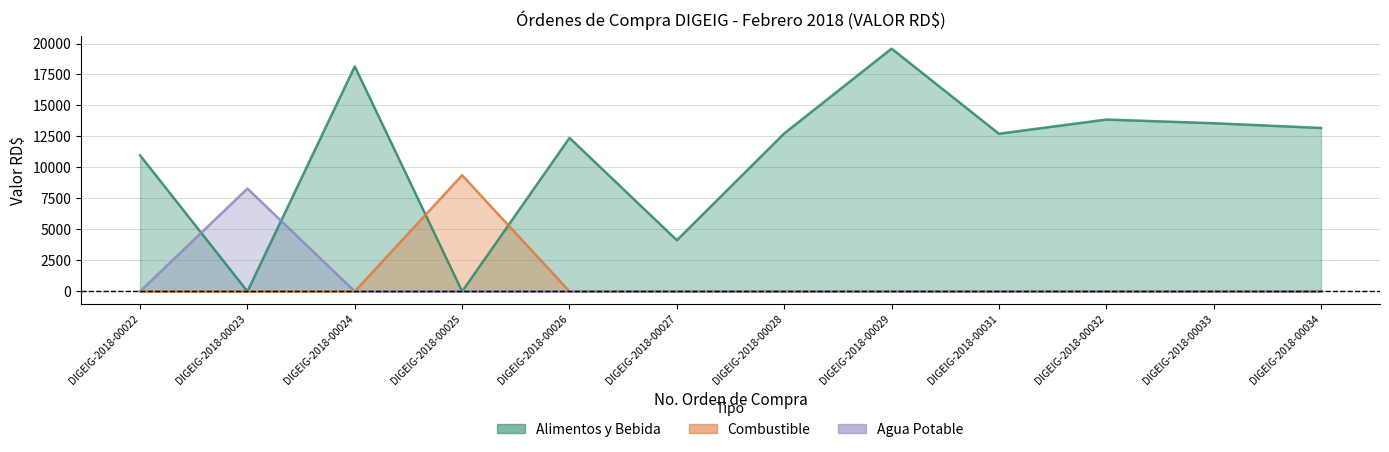

What is the difference between the highest and lowest values at DIGEIG-2018-00029?

19588.0